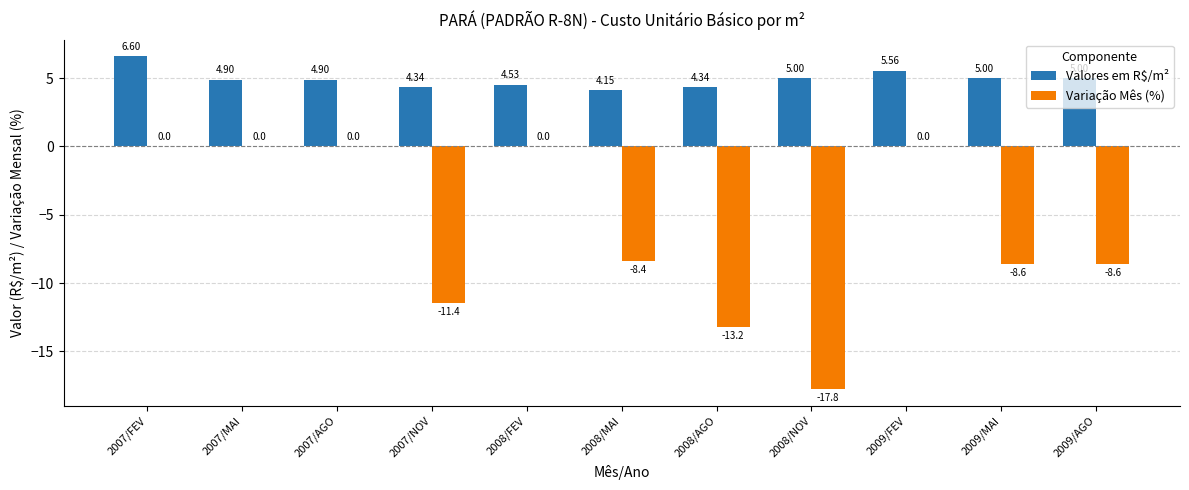

The value of Variação Mês (%) at 2009/MAI is -5.4. True or false?

False